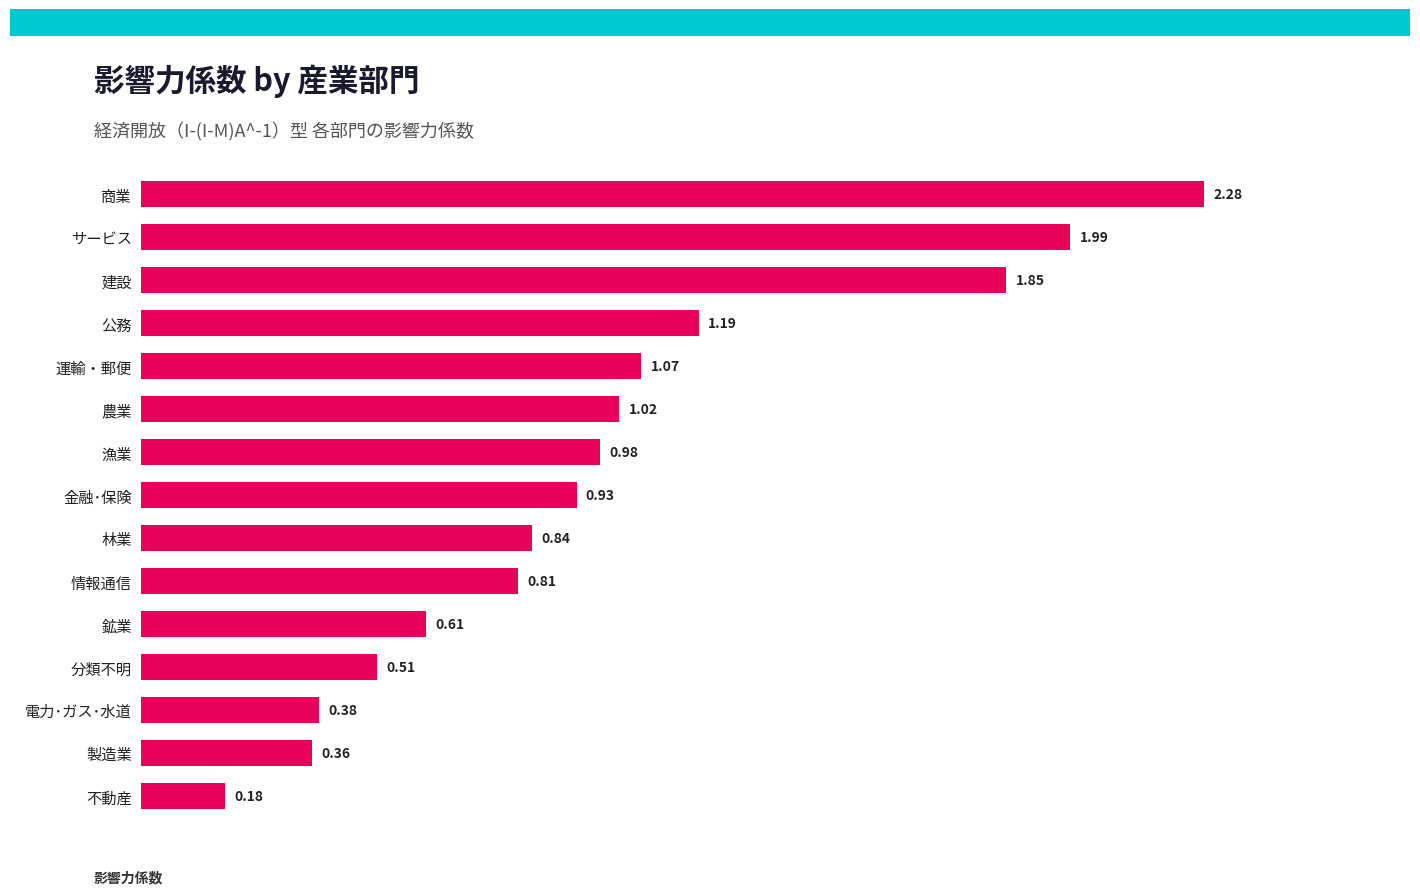

At which category does the chart reach its minimum across all series?

不動産